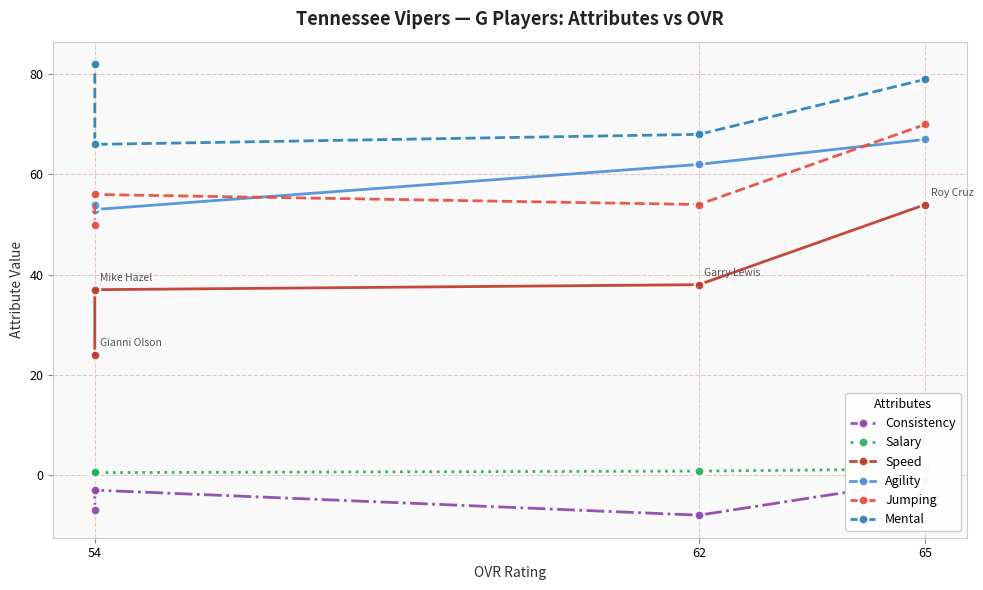

Reading left to right, list all the values displayed in this chart.

Consistency: -1.0	-8.0	-3.0	-7.0
Salary: 1.2	0.8	0.5	0.6
Speed: 54.0	38.0	37.0	24.0
Agility: 67.0	62.0	53.0	54.0
Jumping: 70.0	54.0	56.0	50.0
Mental: 79.0	68.0	66.0	82.0